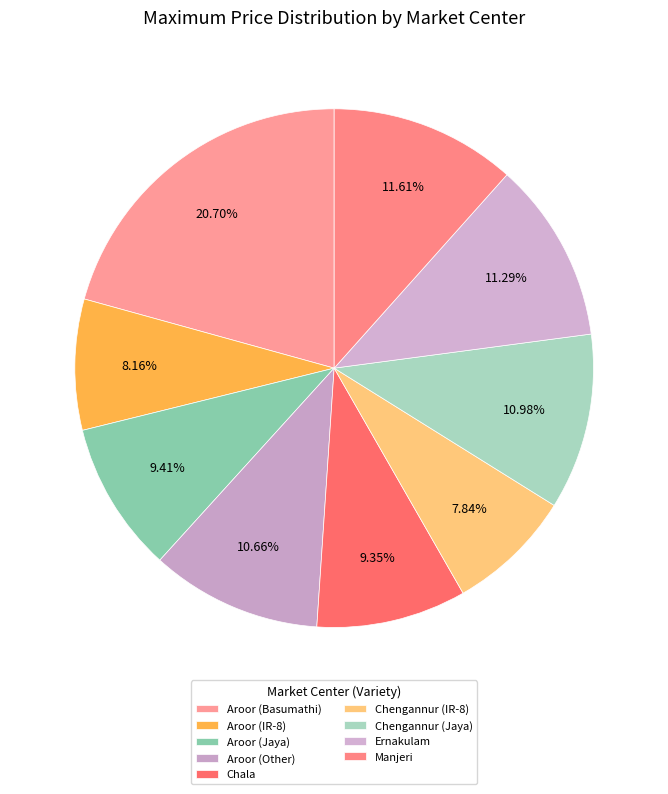

What percentage is NOT represented by Aroor (IR-8)?

91.8%